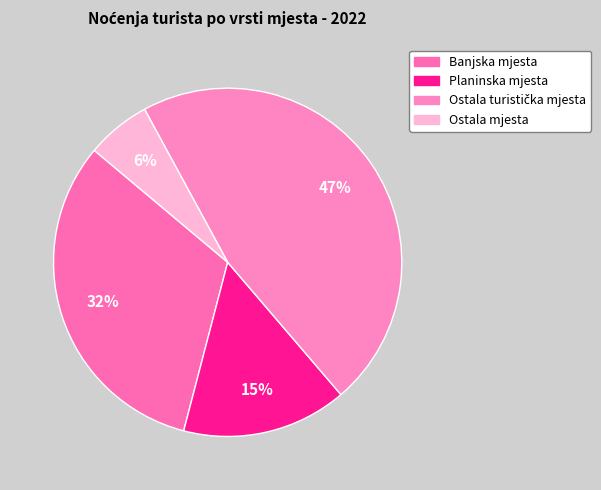

Is it true that Planinska mjesta is 27% of the pie?

False